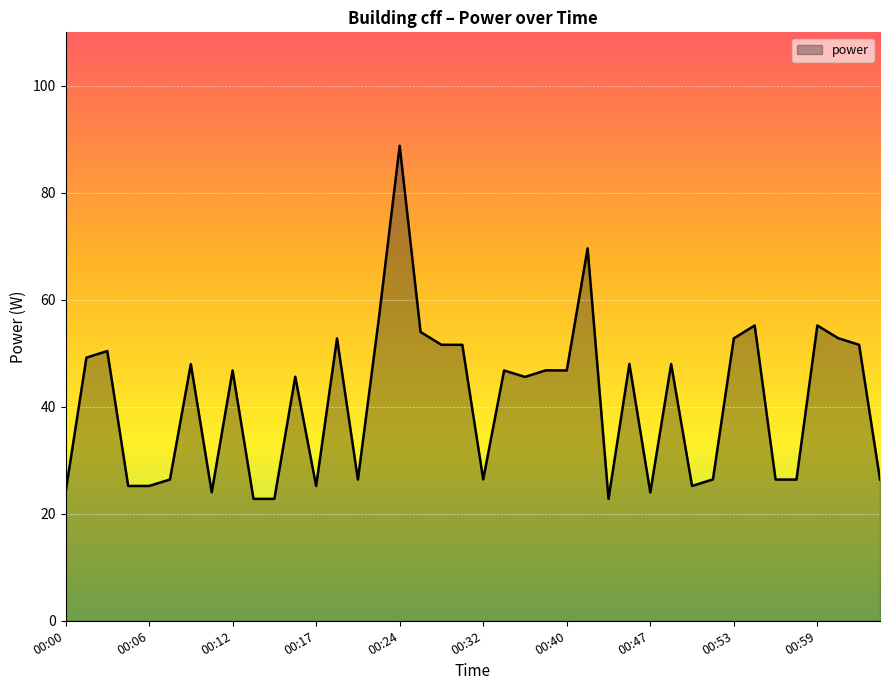

What is the greatest value displayed?

88.8